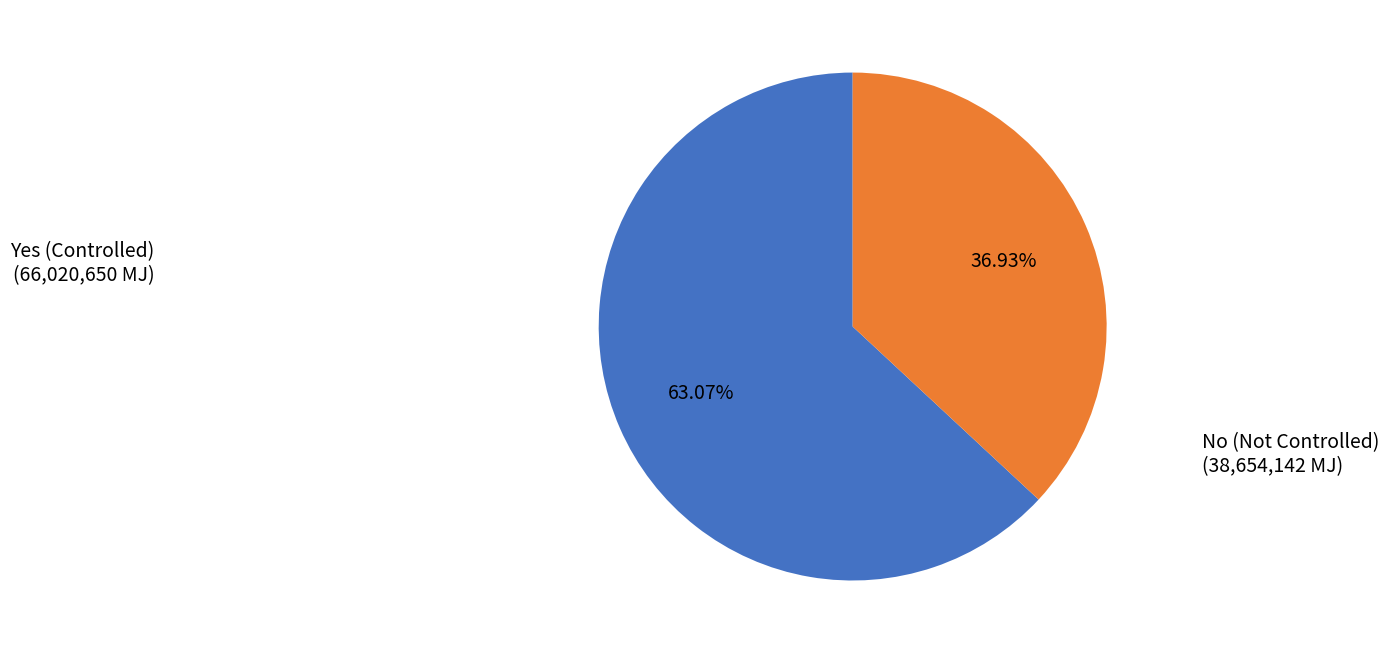

Count the number of slices in the pie.

2